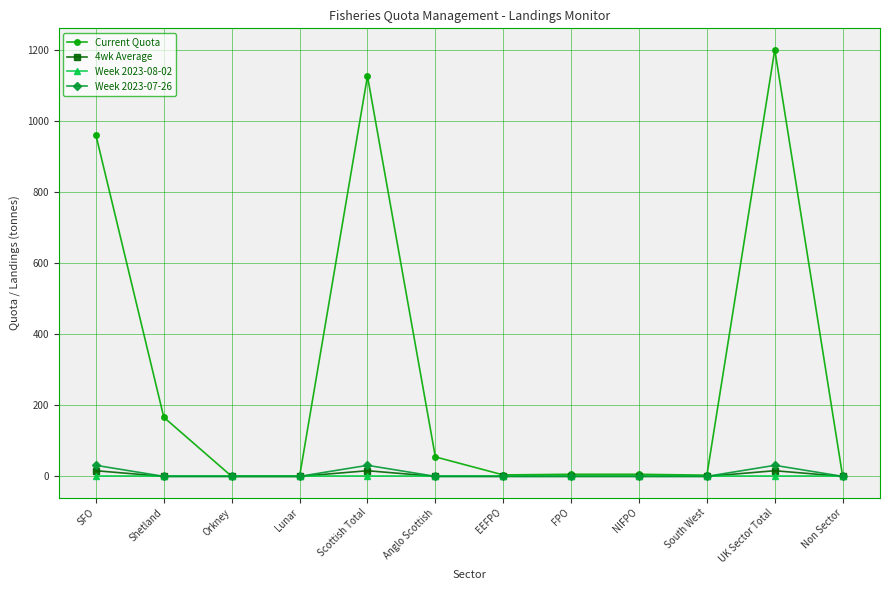

Is it true that Week 2023-08-02 equals 0.0 at Non Sector?

True